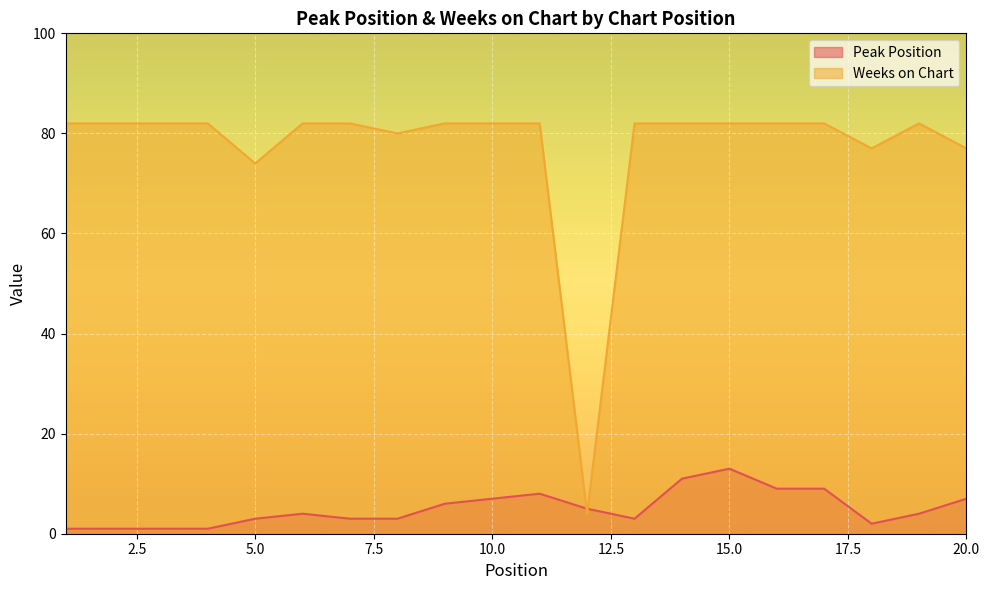

Which category has the highest value across all series?

1